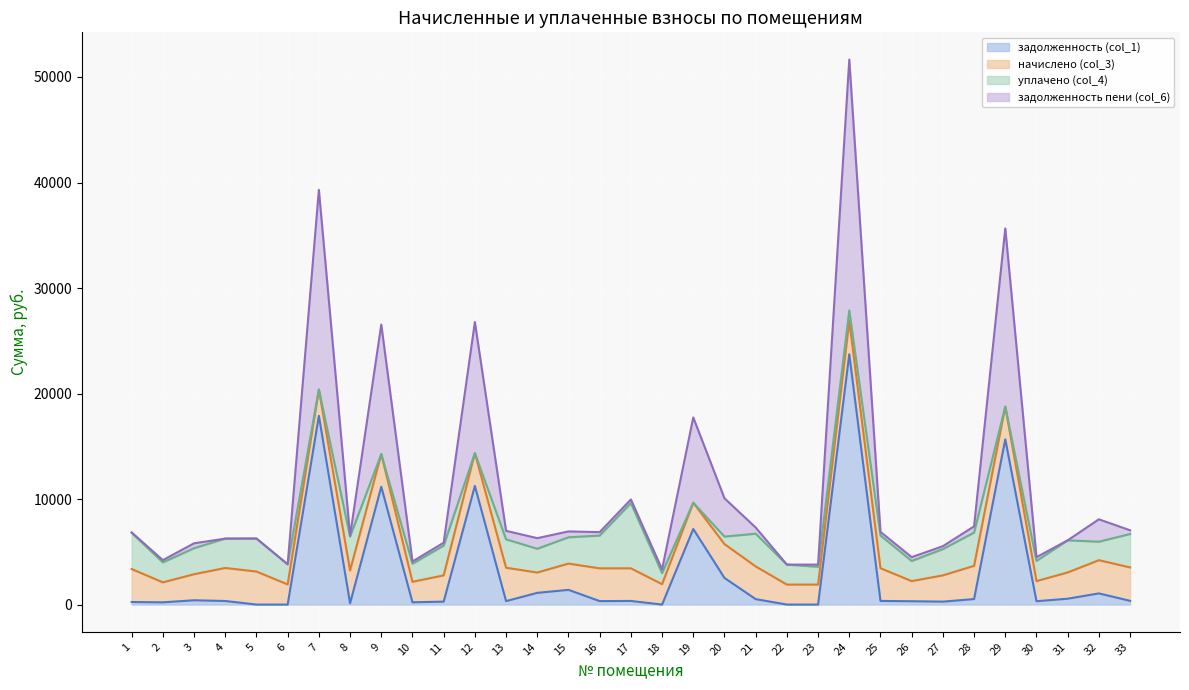

At which category is the sum across all series the highest?

24